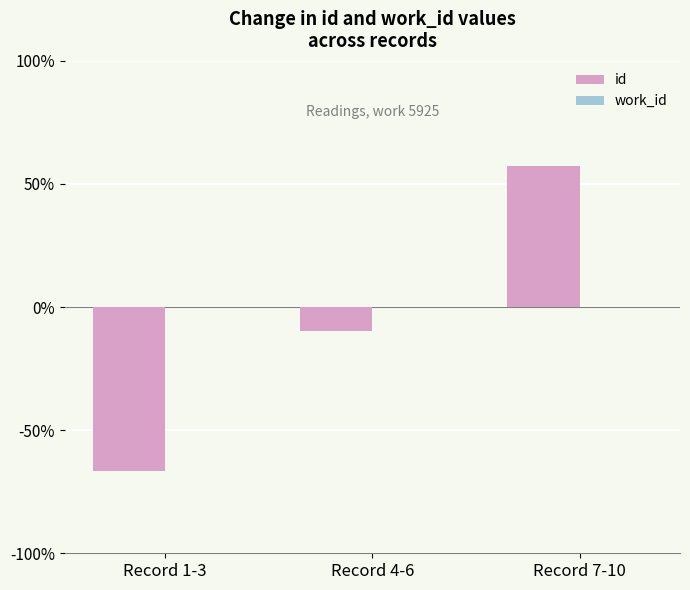

Does the chart contain stacked bars?

No